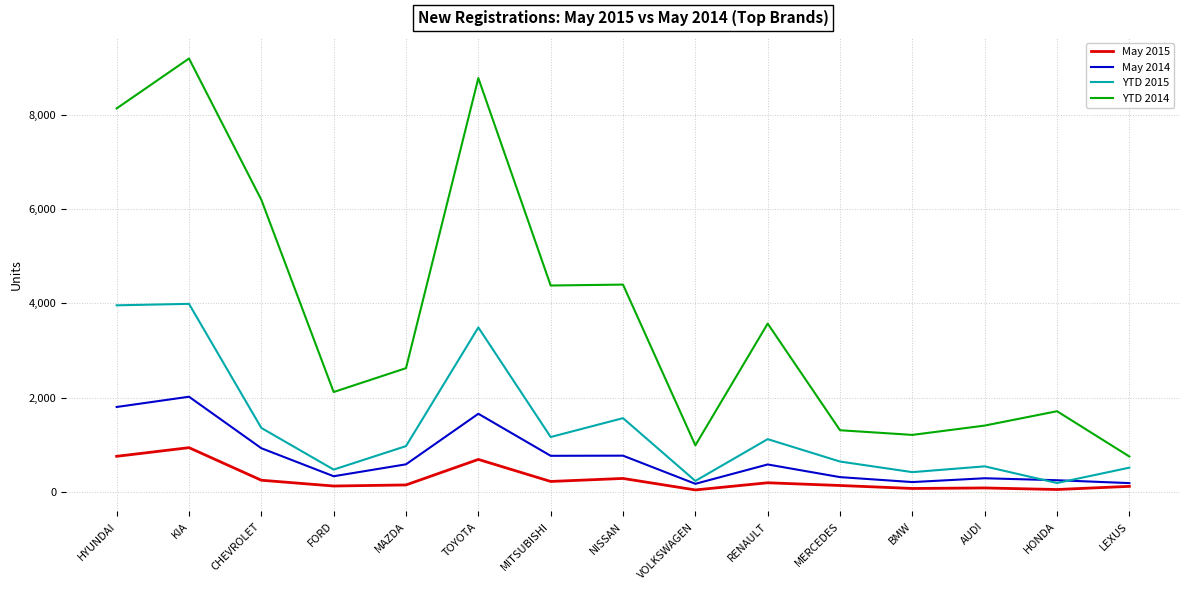

How many series are shown in this chart?

4